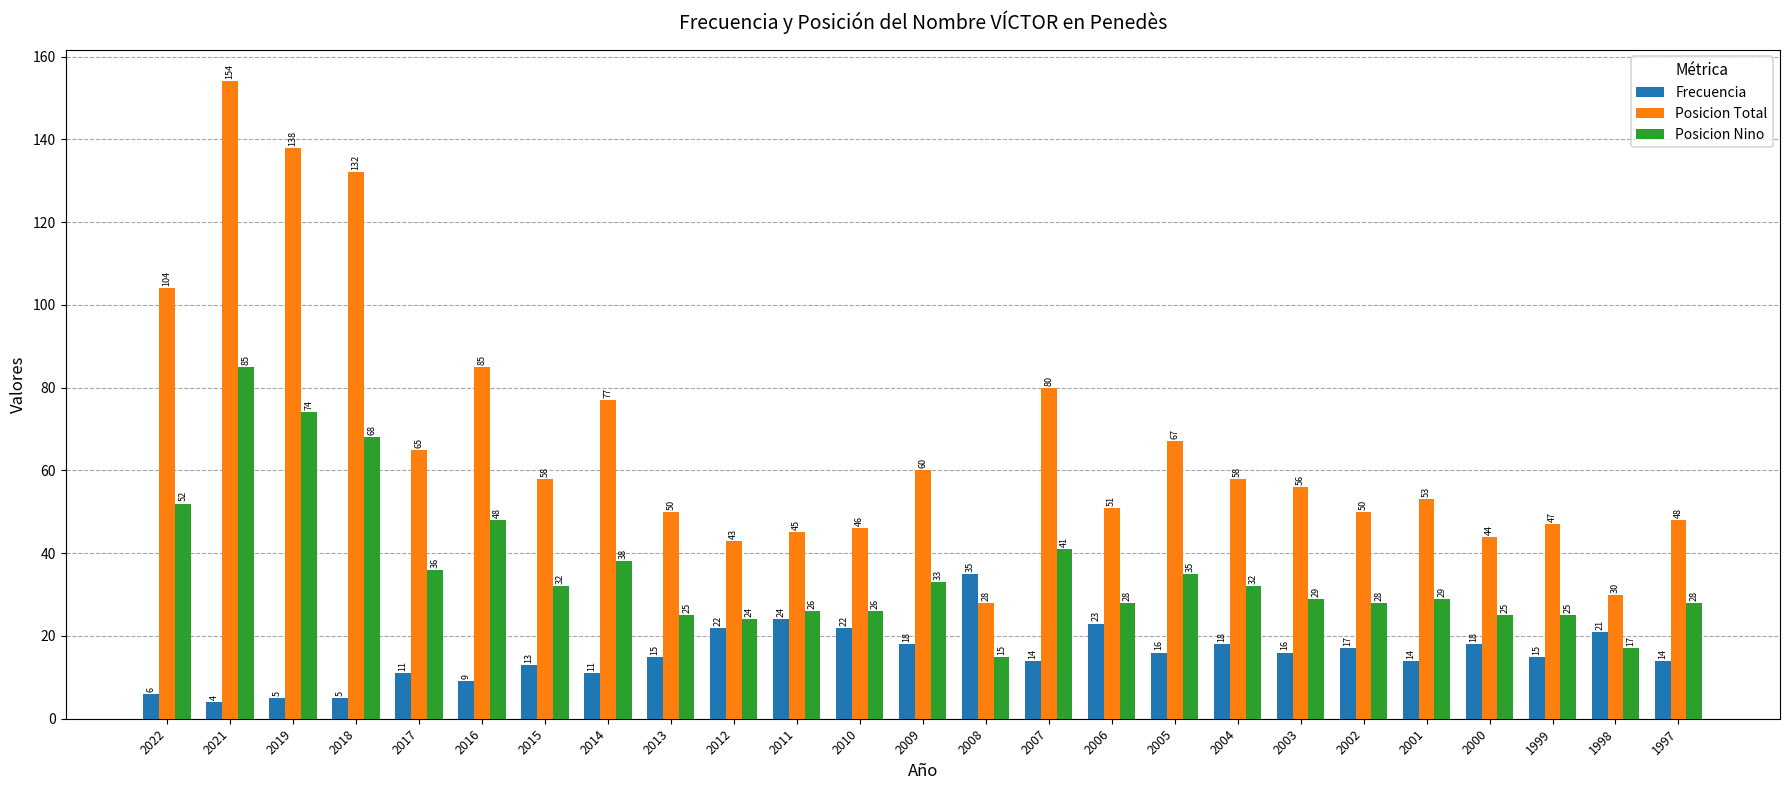

What is the minimum value shown in the chart?

4